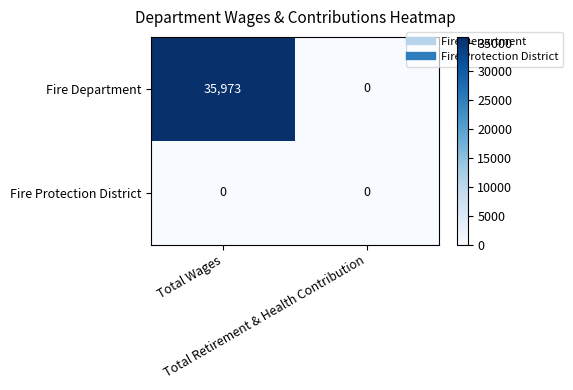

List the series in order of their peak value, lowest first.

Fire Protection District, Fire Department